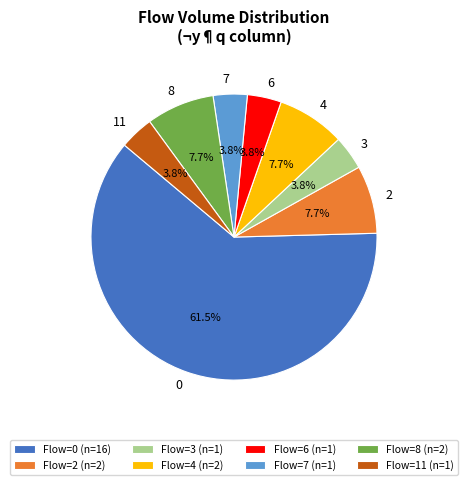

Is Flow=0 (n=16) the majority of the pie?

Yes